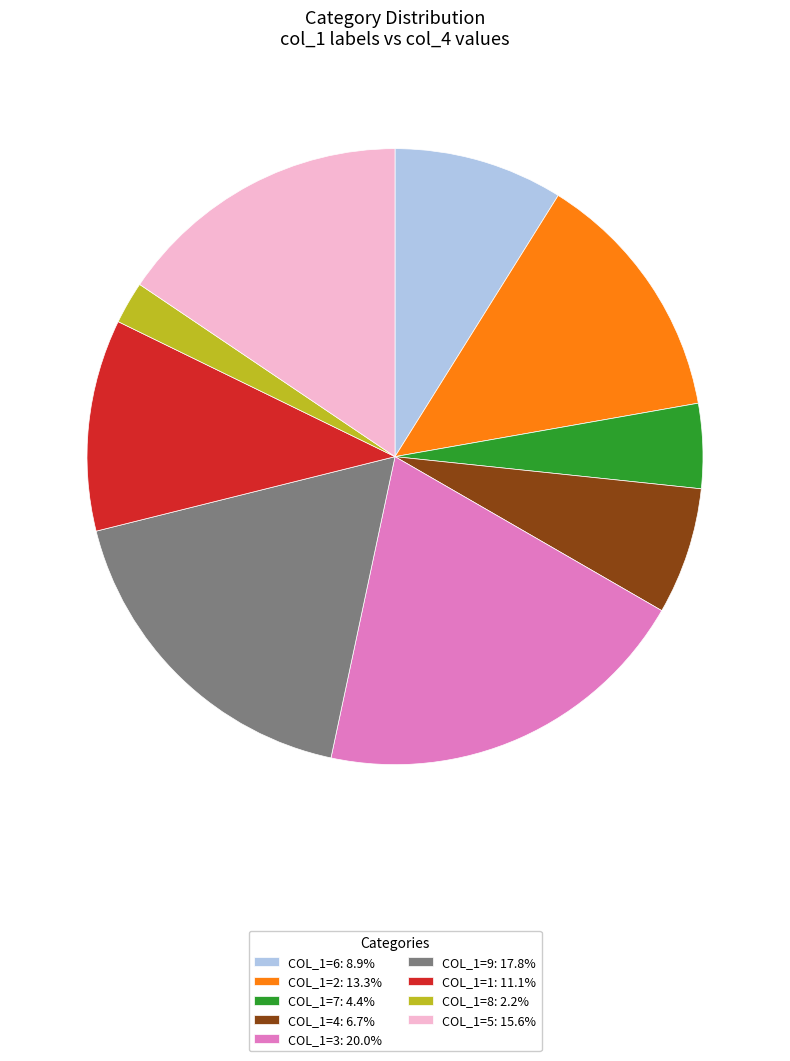

What is the ratio of the value at COL_1=1: 11.1% to the value at COL_1=4: 6.7%?

1.7